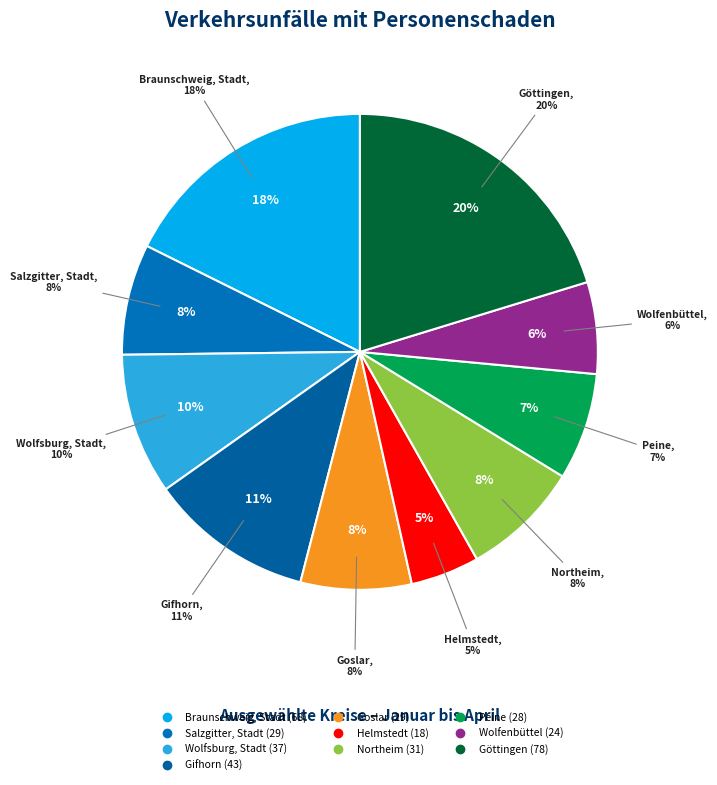

Combined, do Helmstedt and Wolfsburg, Stadt account for over 50%?

No